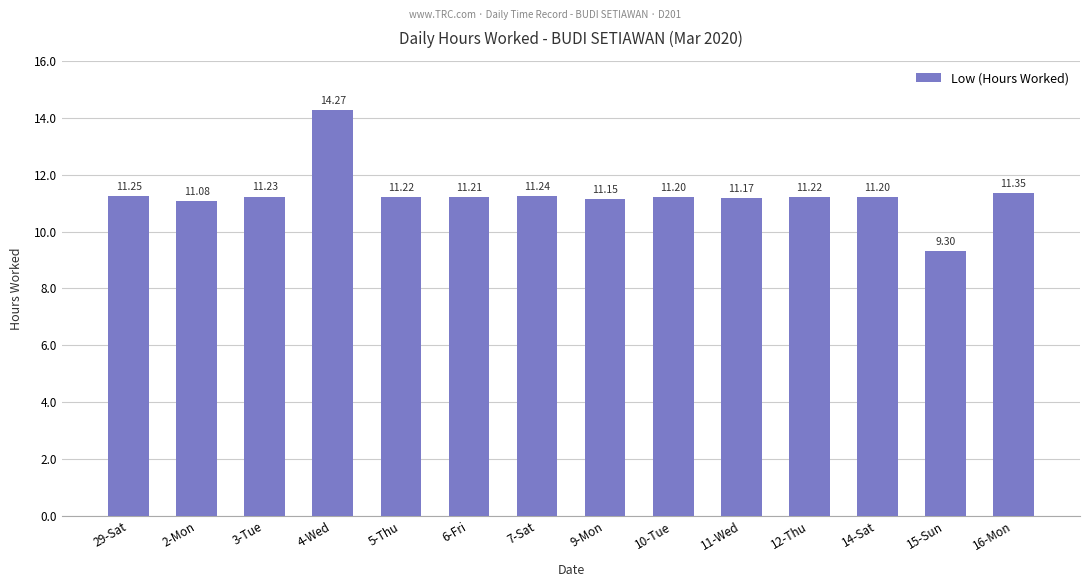

Which category has the highest value across all series?

4-Wed